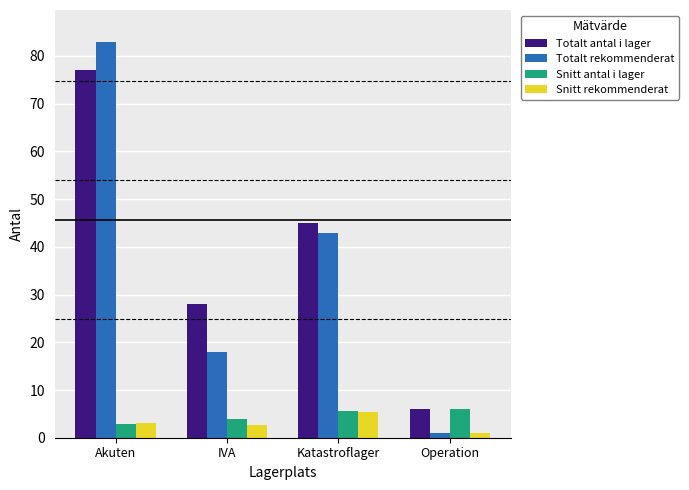

Reading left to right, list all the values displayed in this chart.

Totalt antal i lager: 77.0	28.0	45.0	6.0
Totalt rekommenderat: 83.0	18.0	43.0	1.0
Snitt antal i lager: 2.8	4.0	5.6	6.0
Snitt rekommenderat: 3.0	2.6	5.4	1.0